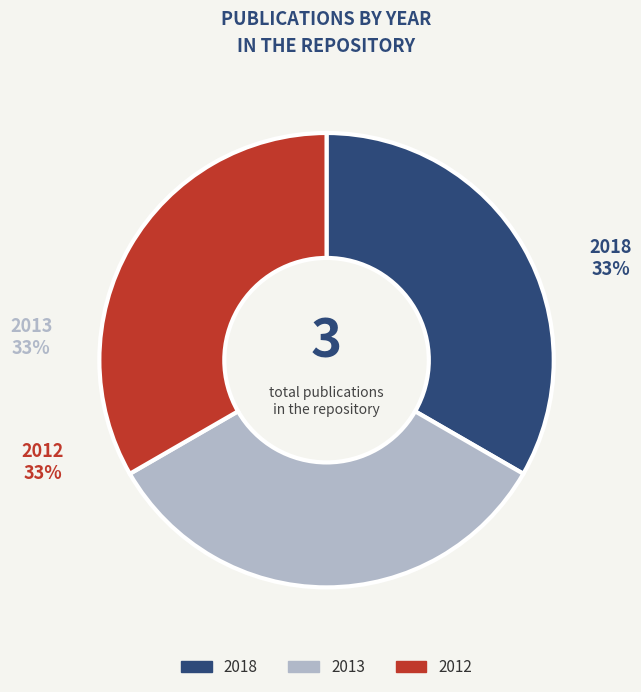

To the nearest percent, what is the average slice percentage?

33%